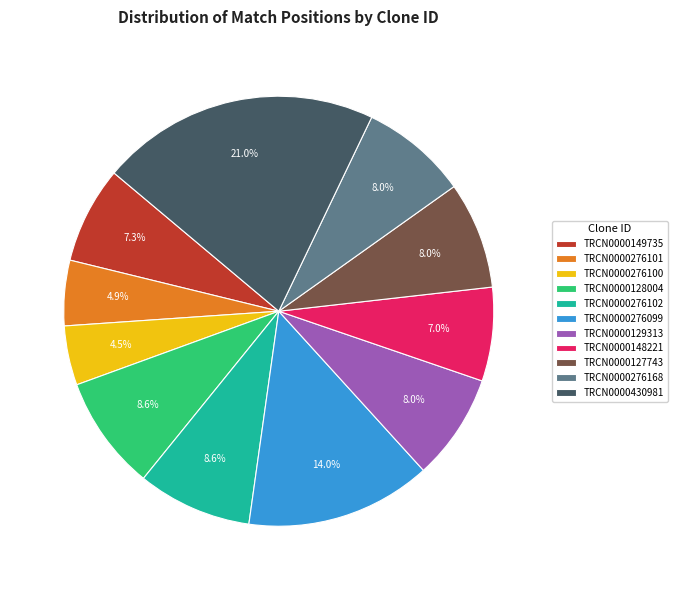

What is the largest slice in the pie chart?

TRCN0000430981